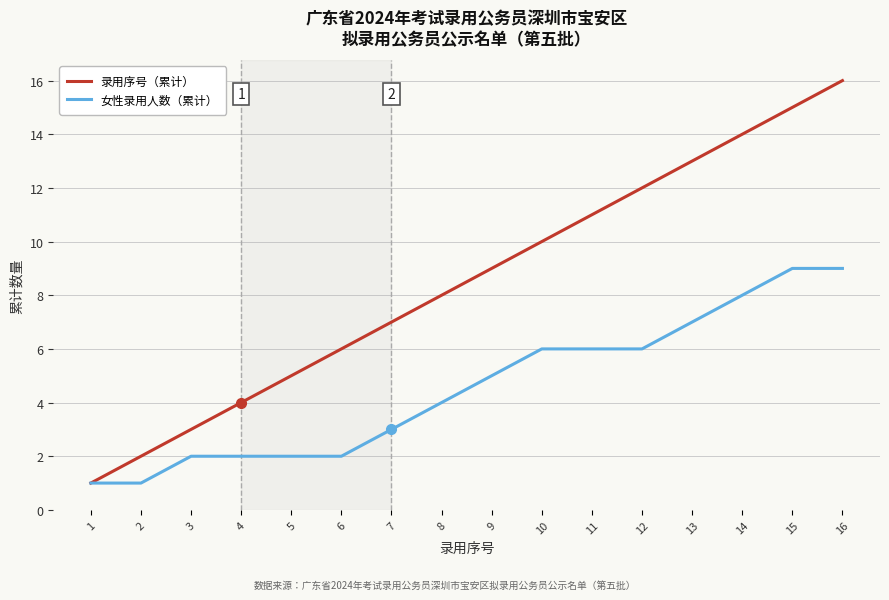

How many values in the 女性录用人数（累计） series are below 5?

8